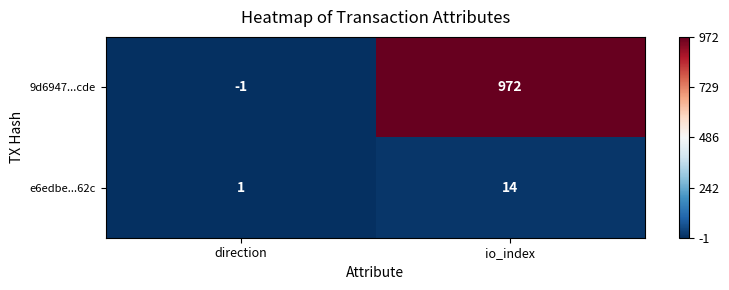

Where is e6edbe...62c nearest to the value 7?

direction